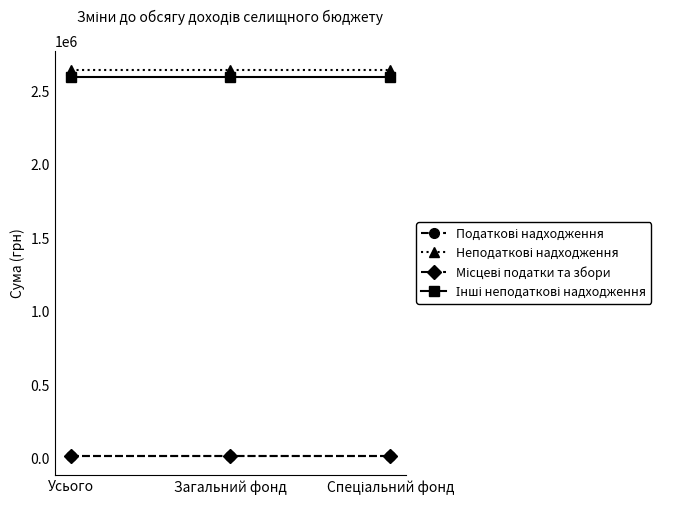

Does the chart have visible grid lines?

No